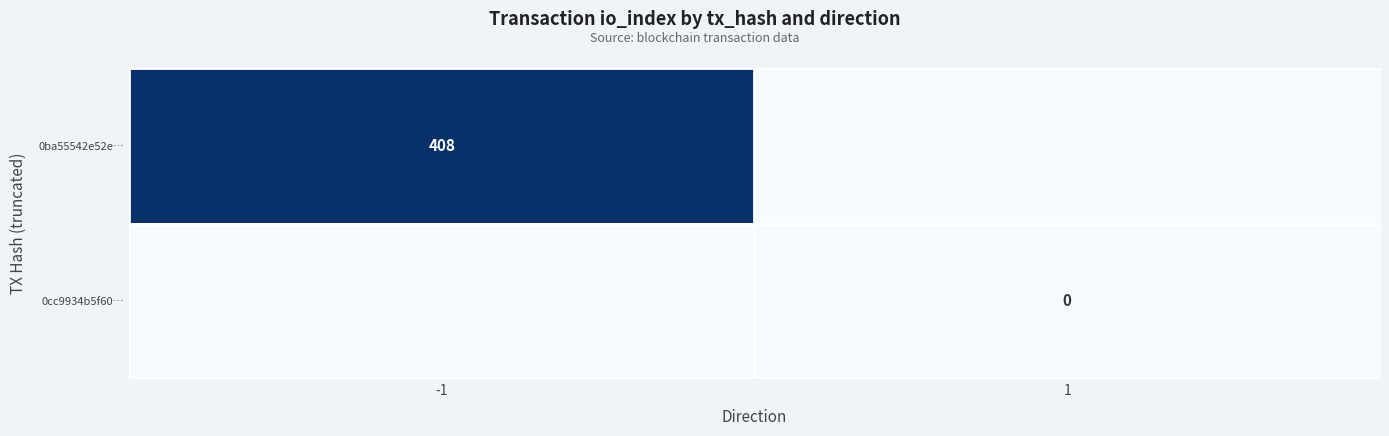

Is it true that 0ba55542e52e… equals 531 at -1?

False